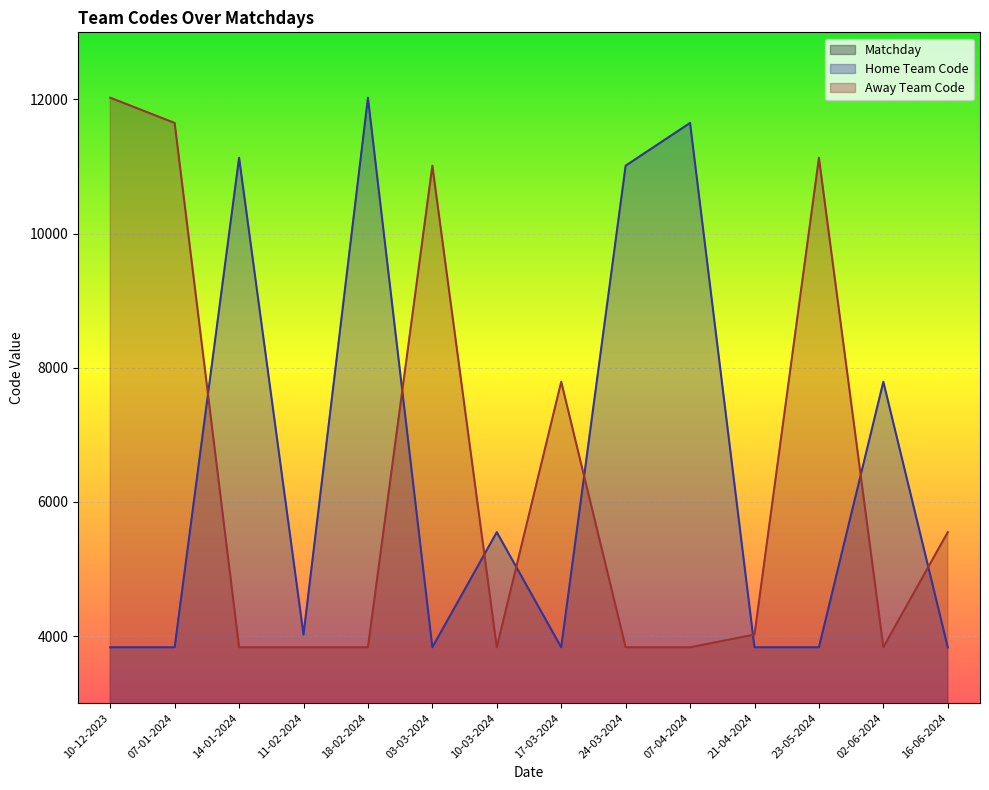

Read the Home Team Code value at 07-01-2024, to the nearest 10.

3830